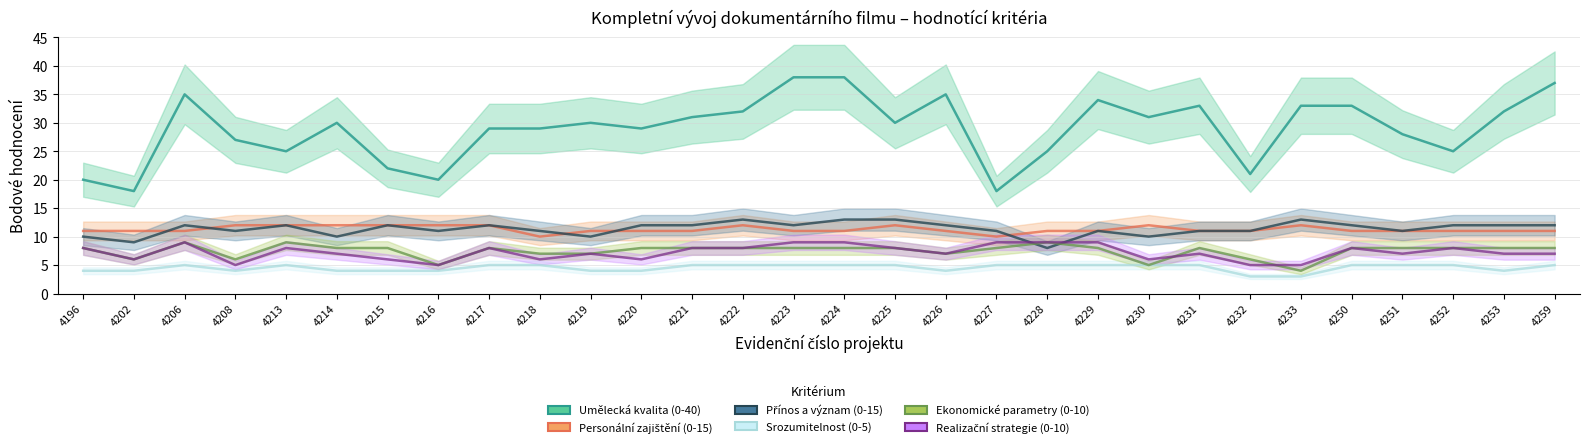

True or false: Umělecká kvalita (0-40) and Personální zajištění (0-15) intersect in this chart.

False